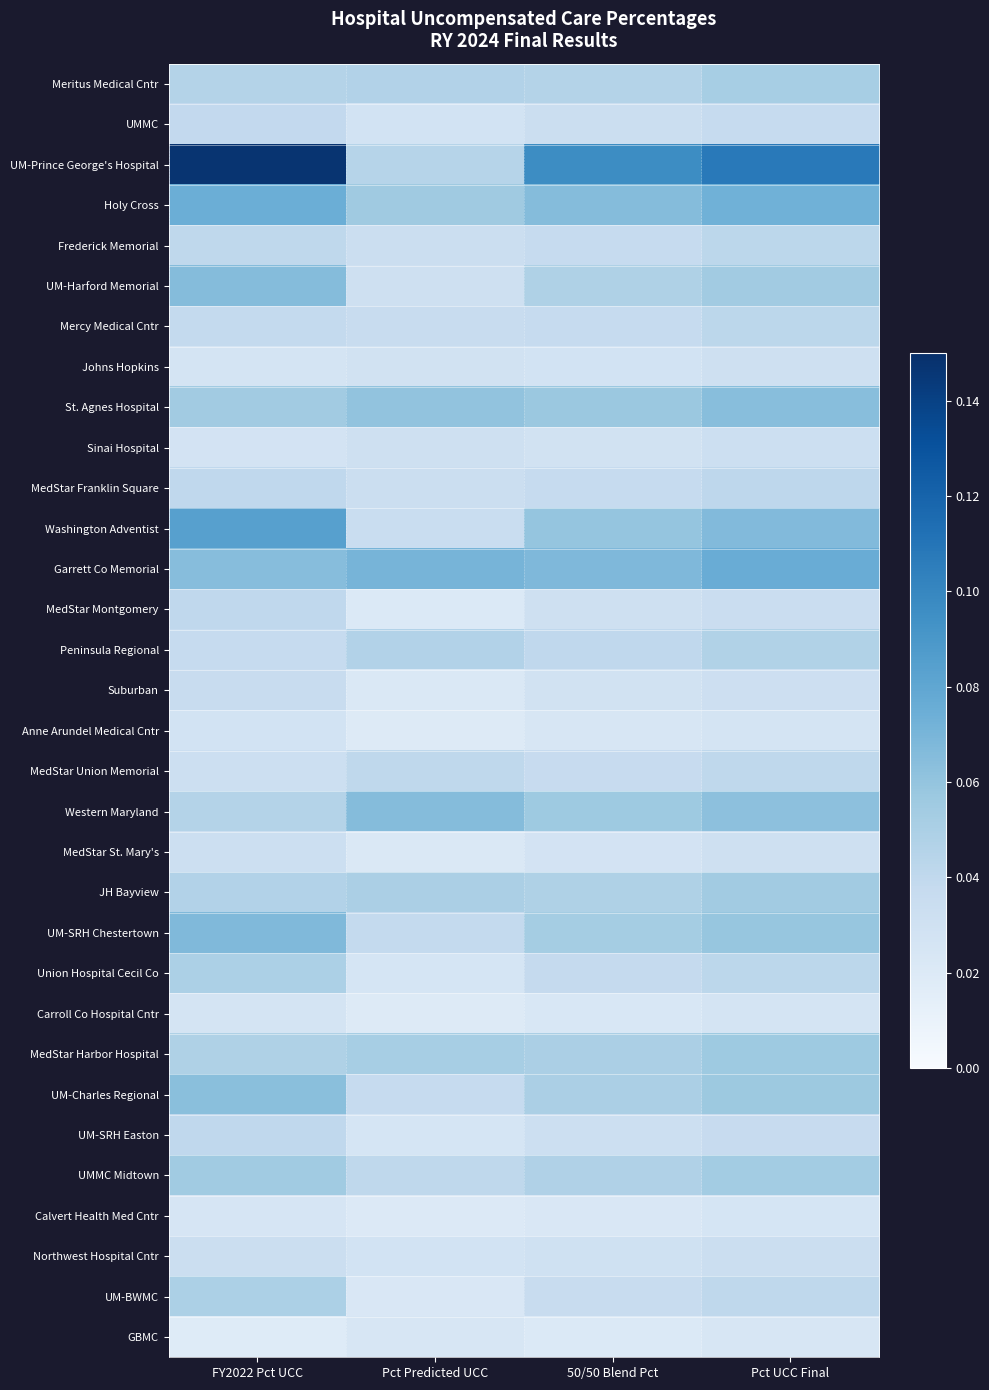

Which series has the widest spread of values?

UM-Prince George's Hospital